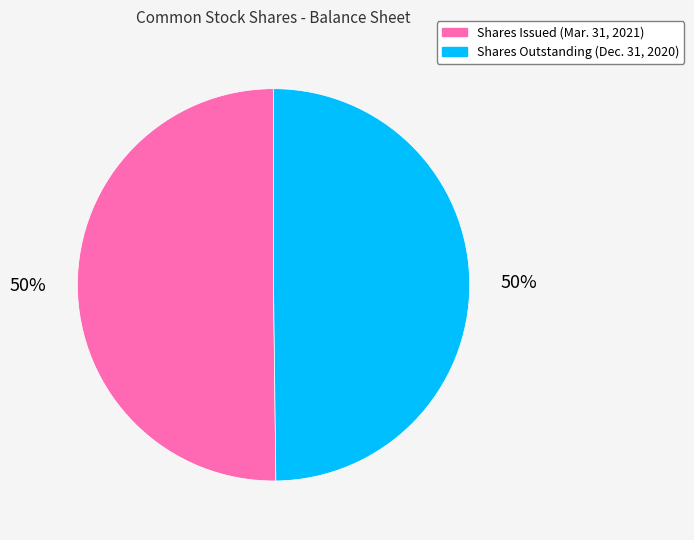

Do Shares Outstanding (Dec. 31, 2020) and Shares Issued (Mar. 31, 2021) together represent more than half of the pie?

Yes